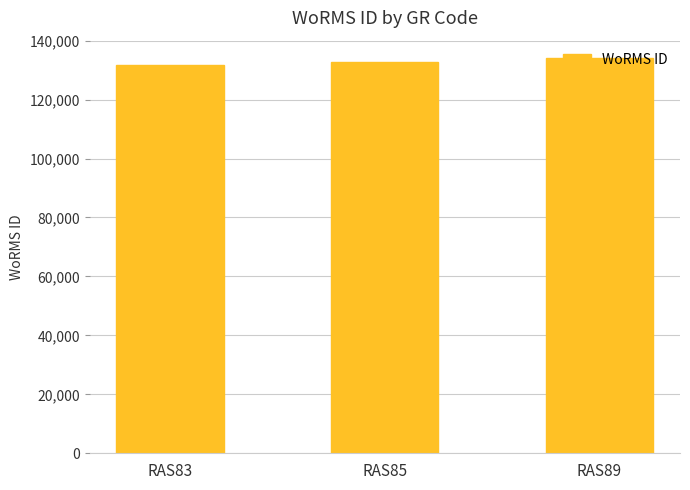

What is the smallest value displayed?

131807